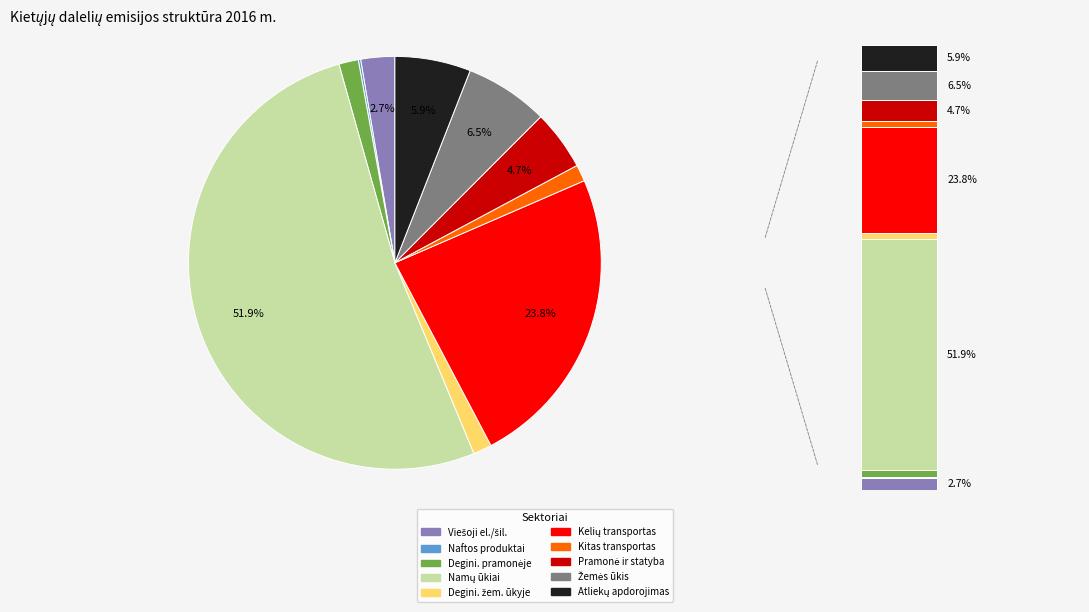

How much of the chart is everything except Naftos produktų gamyba ir paskirstymas?

99.8%